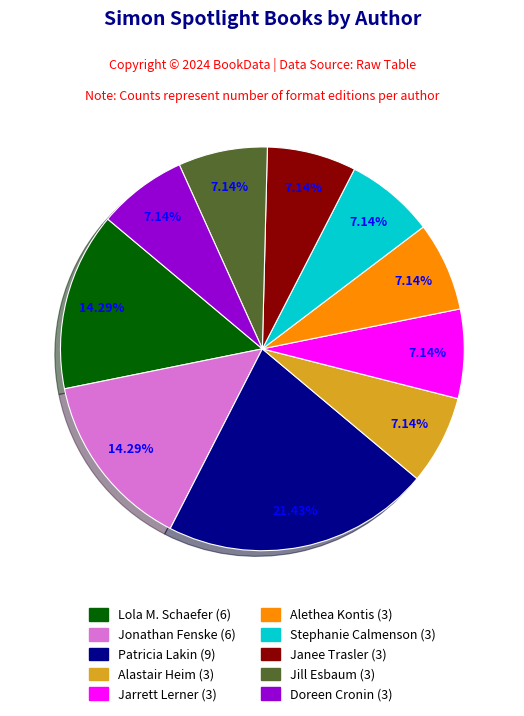

Is there any slice that represents more than half of the pie?

No